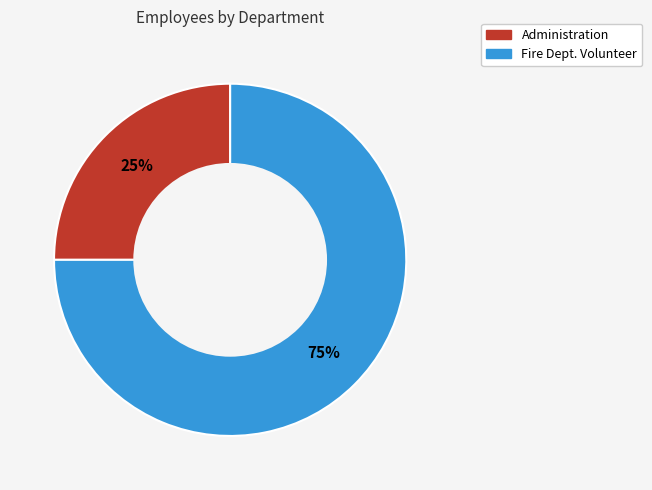

Is Fire Dept. Volunteer the majority of the pie?

Yes